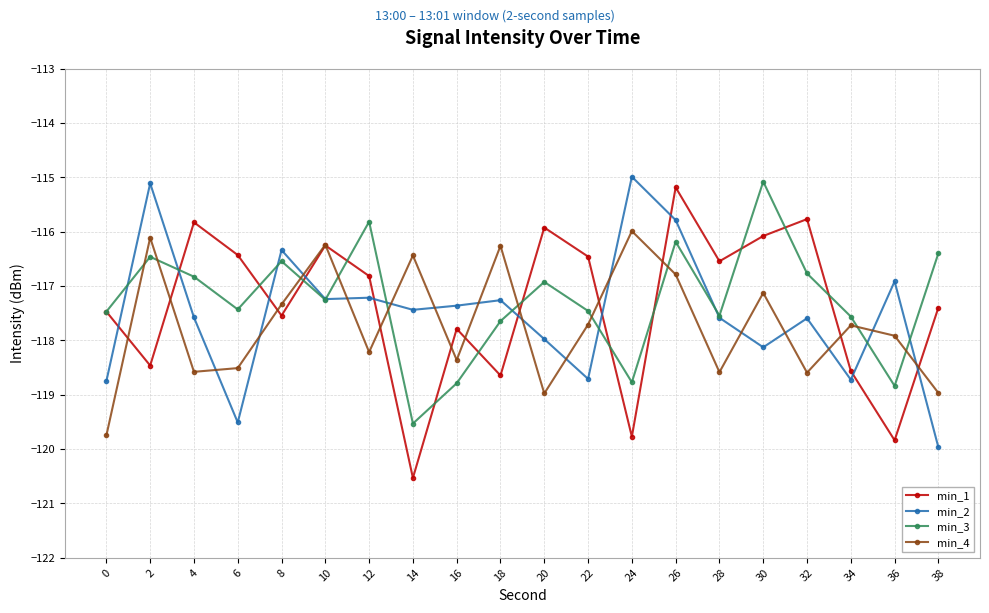

What is the total value across all series at 10?

-467.0